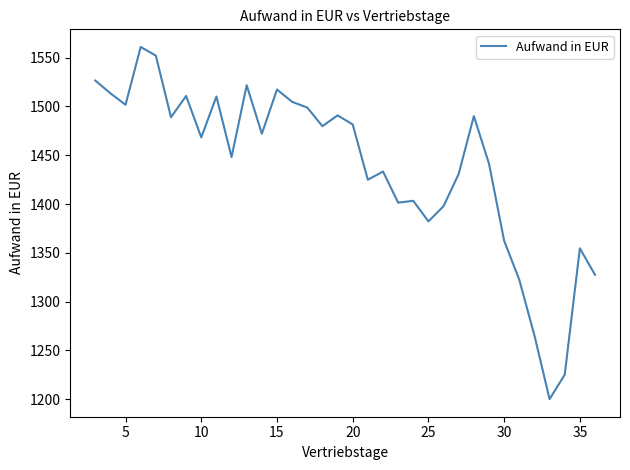

What is the difference between the maximum and minimum values?

360.8